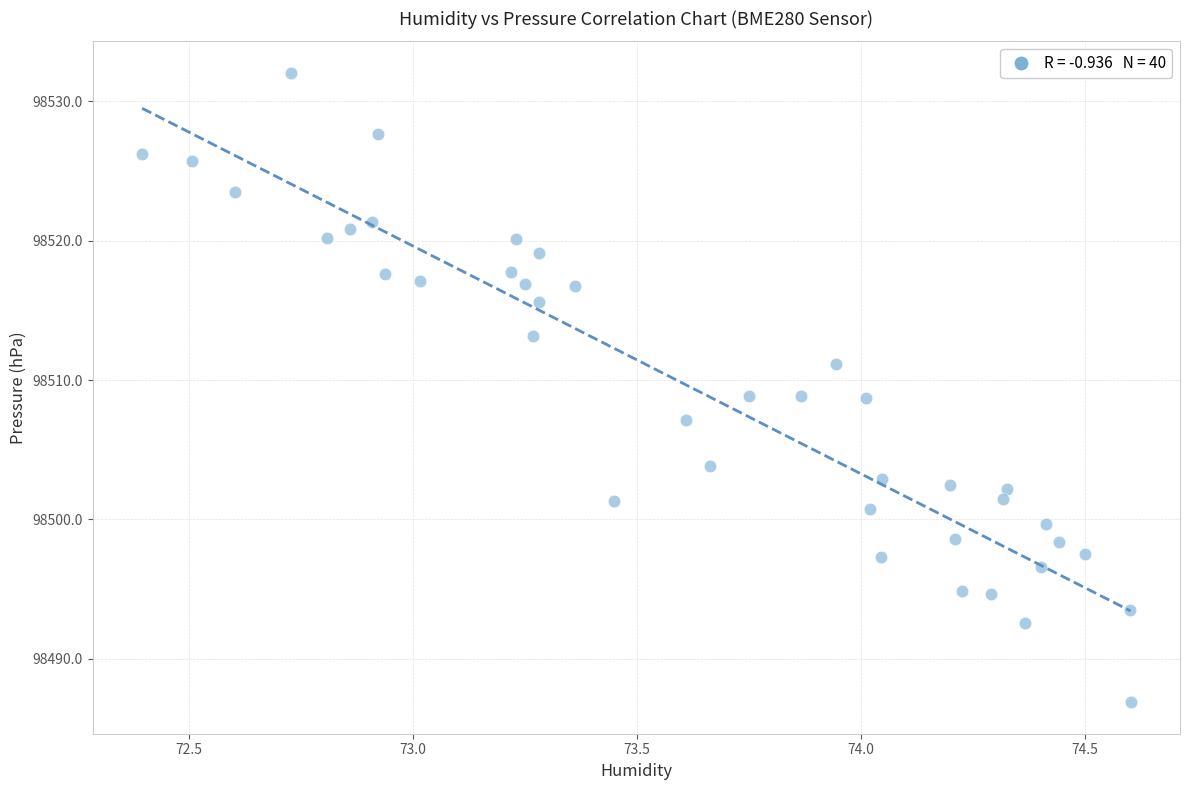

What is the range of Y values (max minus min)?

45.2